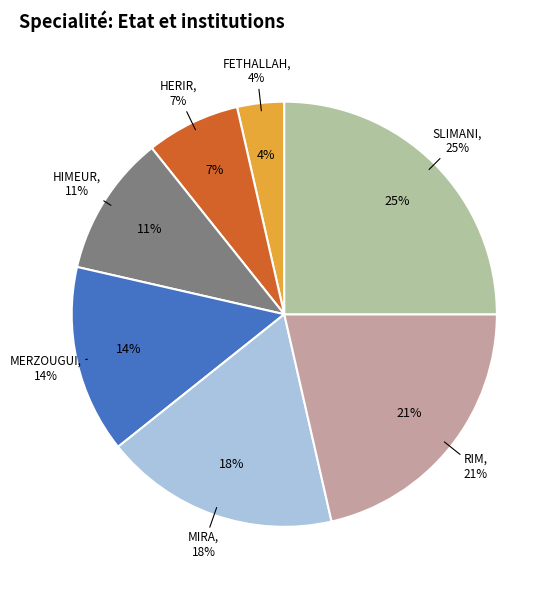

How many slices are in this pie chart?

7